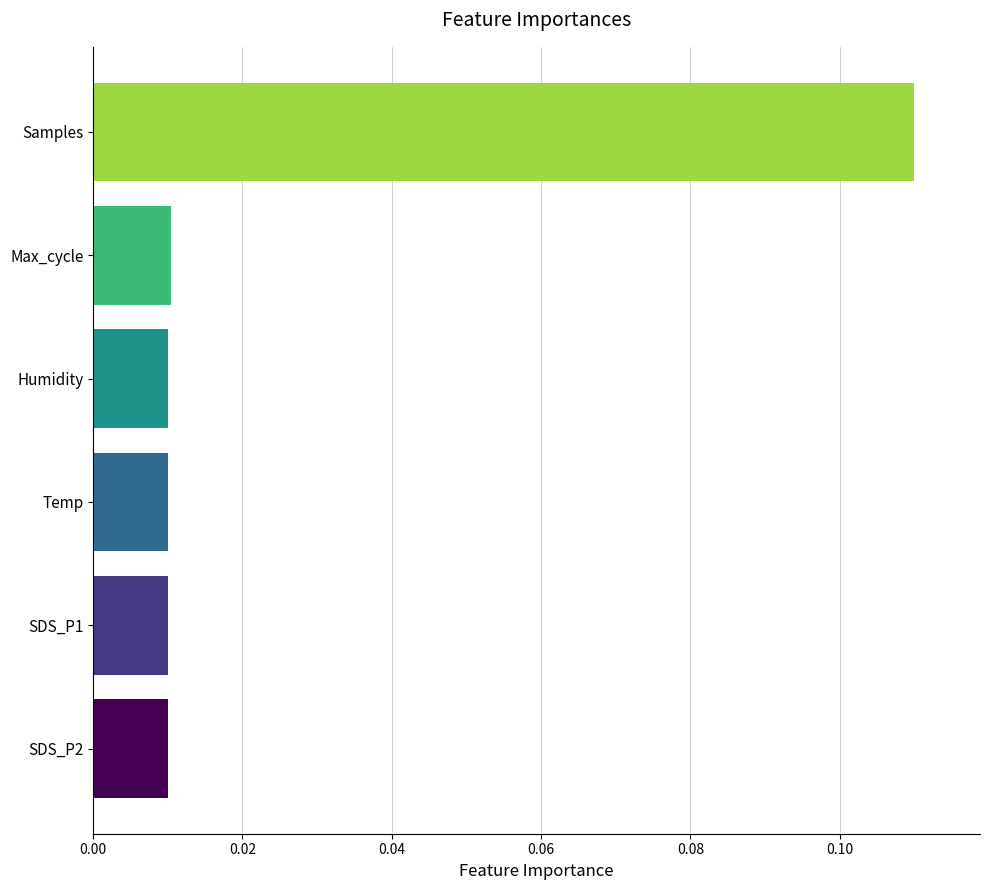

Between SDS_P2 and Samples, which is larger?

Samples